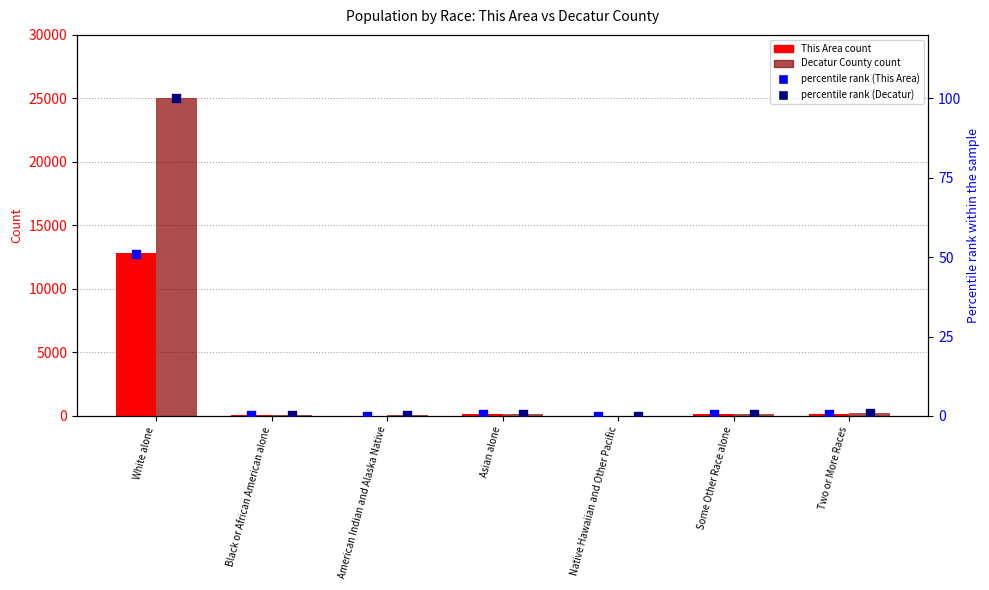

At how many categories does at least one series exceed 254?

1